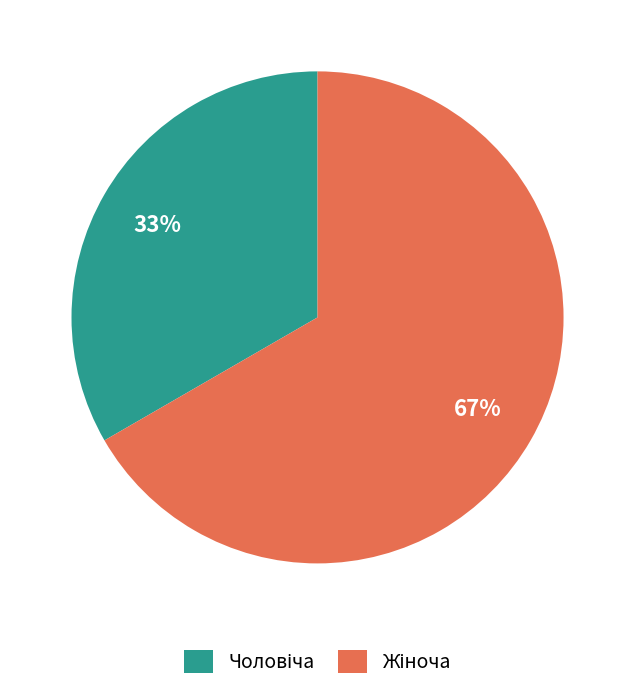

To the nearest percent, what is the average slice percentage?

50%